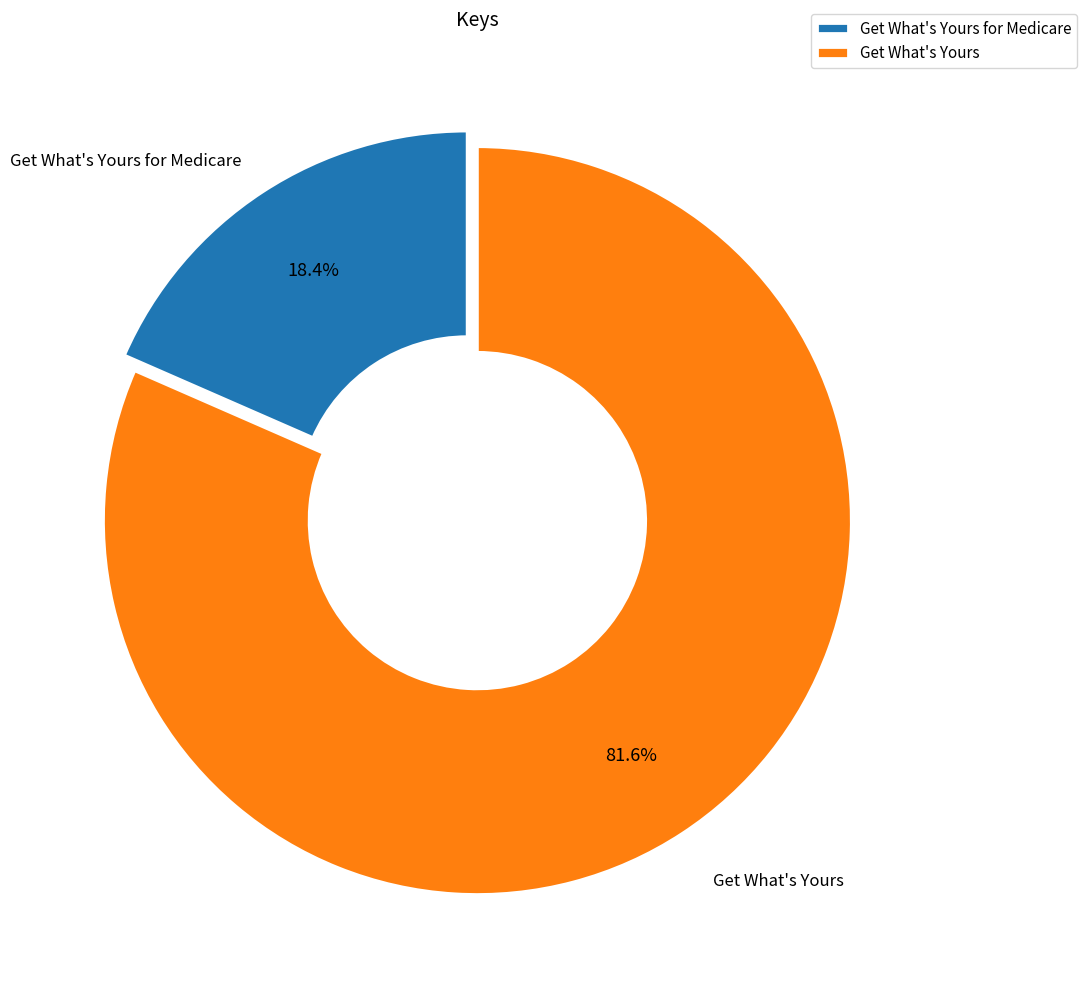

Combined, what portion of the pie is Get What's Yours and Get What's Yours for Medicare?

100.0%